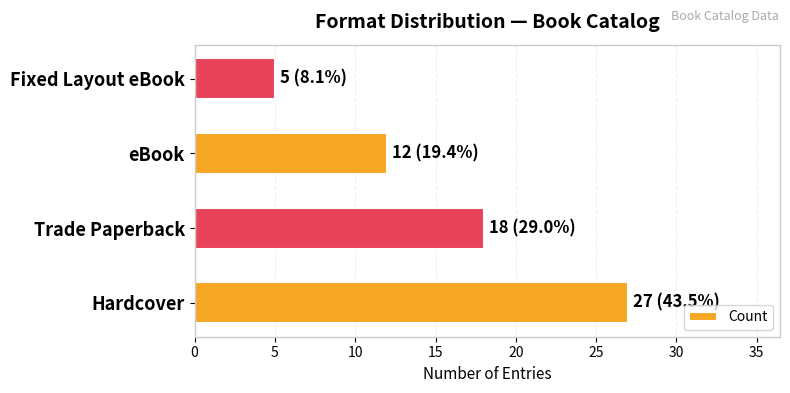

List the labels in order of value, smallest first.

Fixed Layout eBook, eBook, Trade Paperback, Hardcover